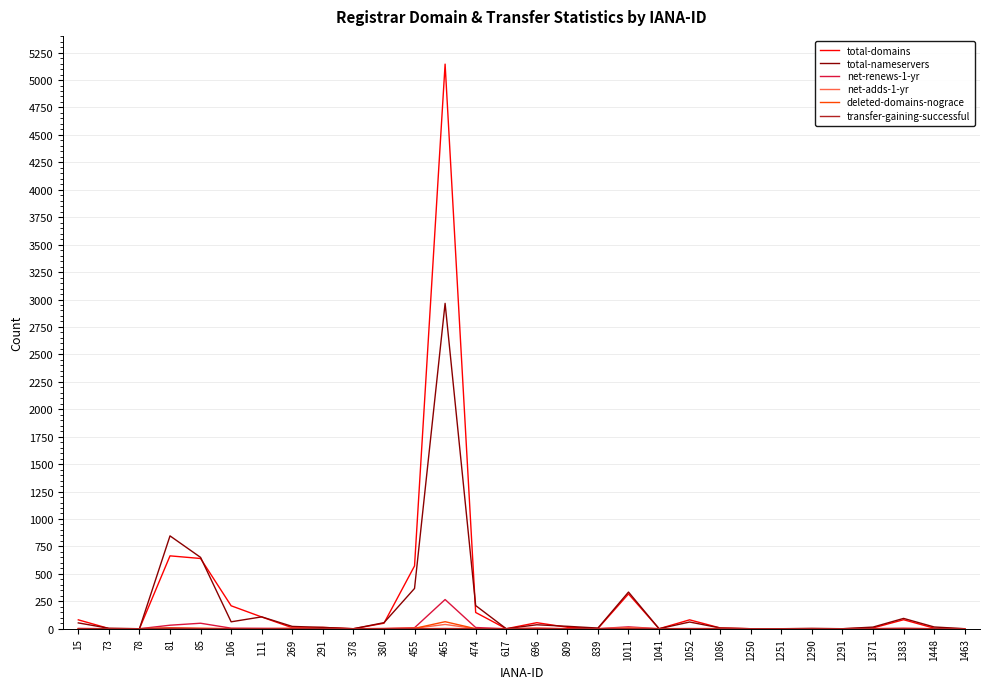

How many lines are shown in the chart?

6